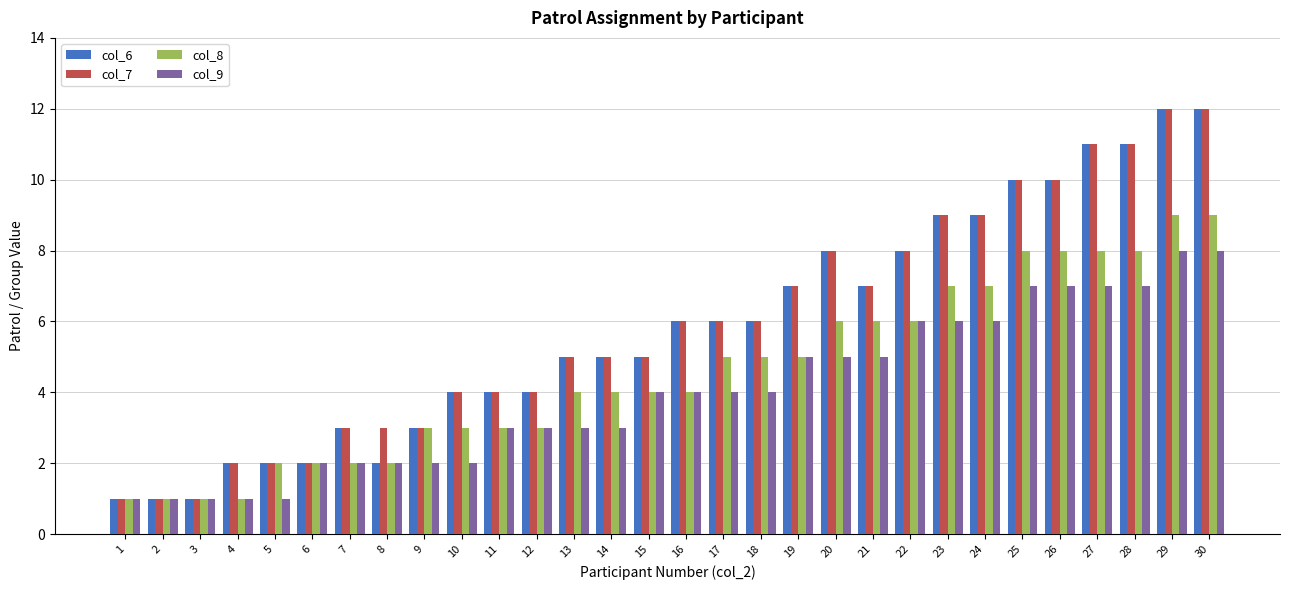

What is the difference between the col_6 values at 15 and 21?

2